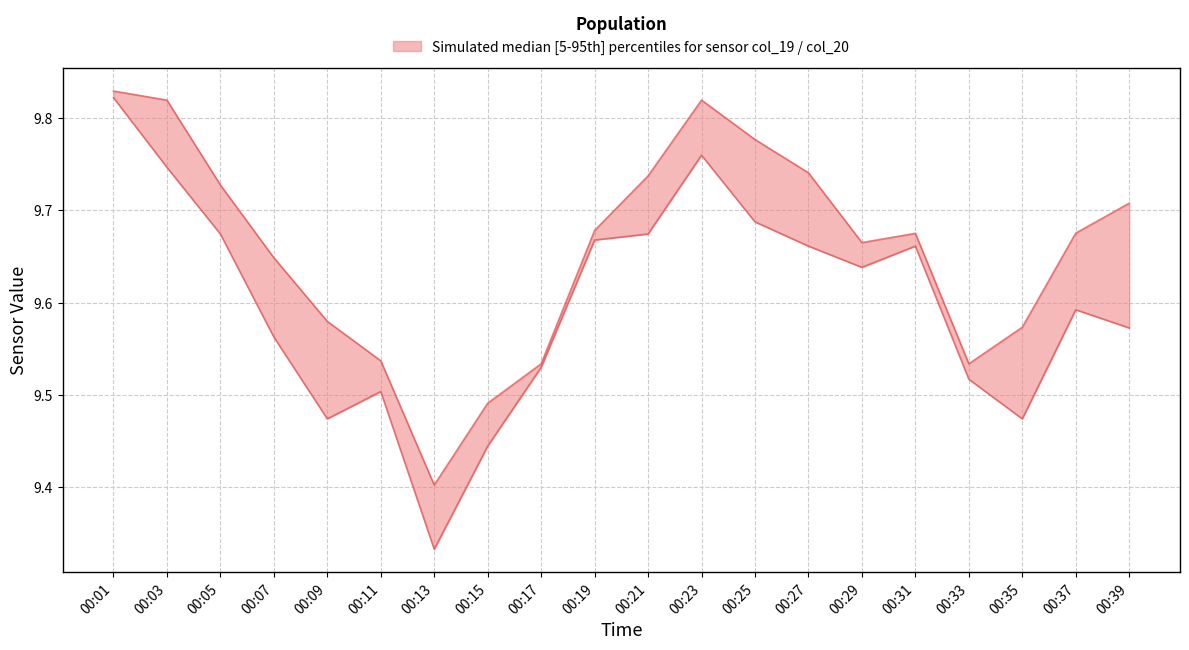

What is the approximate value of upper at 00:39?

9.7